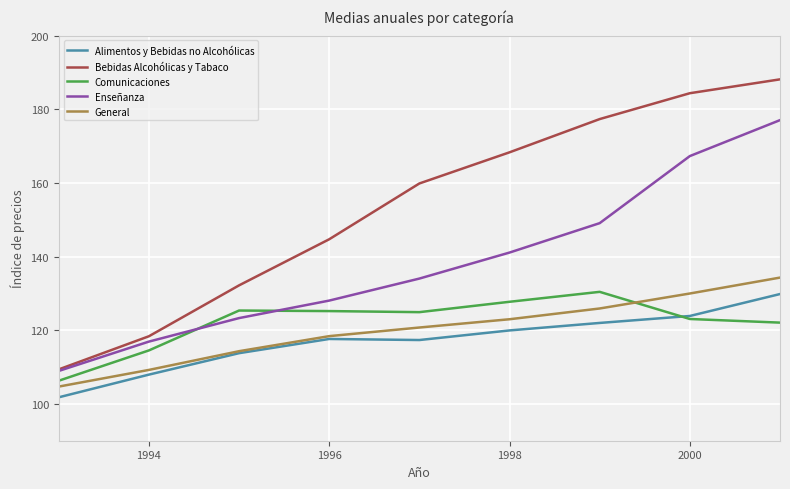

Which series has the largest total across all categories?

Bebidas Alcohólicas y Tabaco